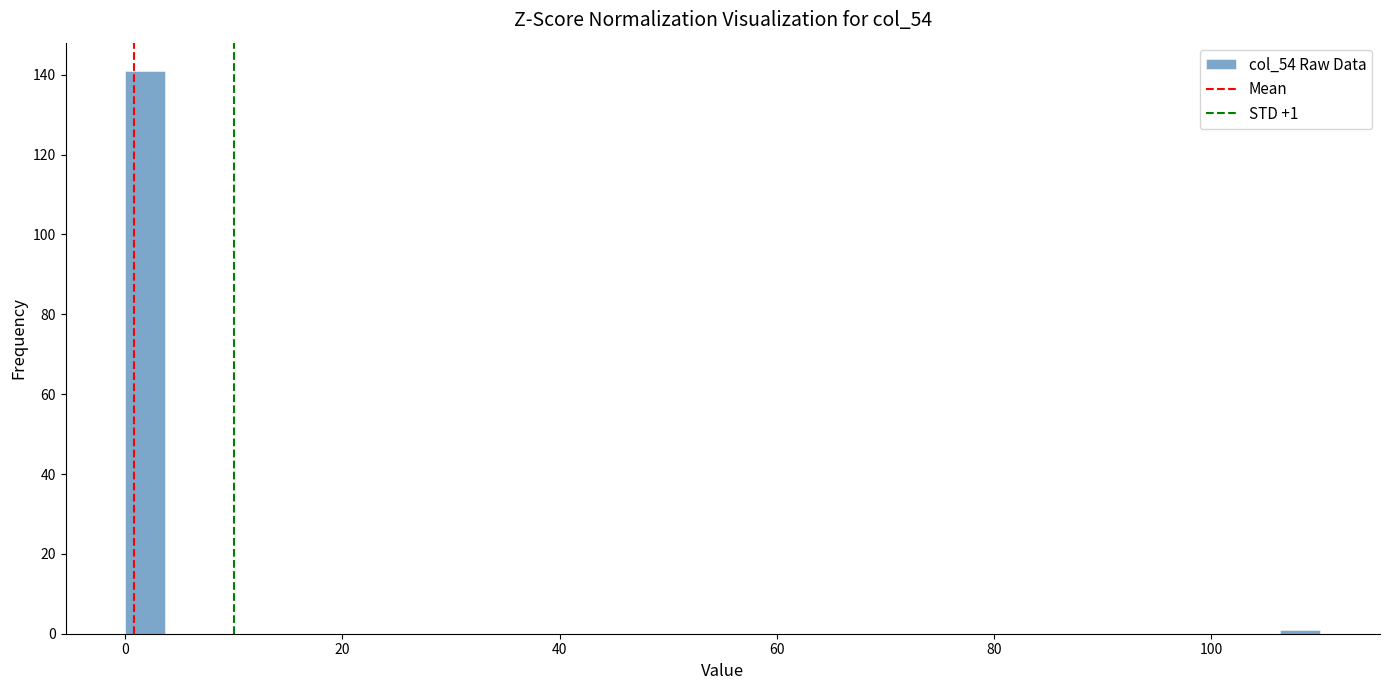

Around what value on the x-axis is the tallest bar? Give the approximate position of its centre, as read against the axis.

2